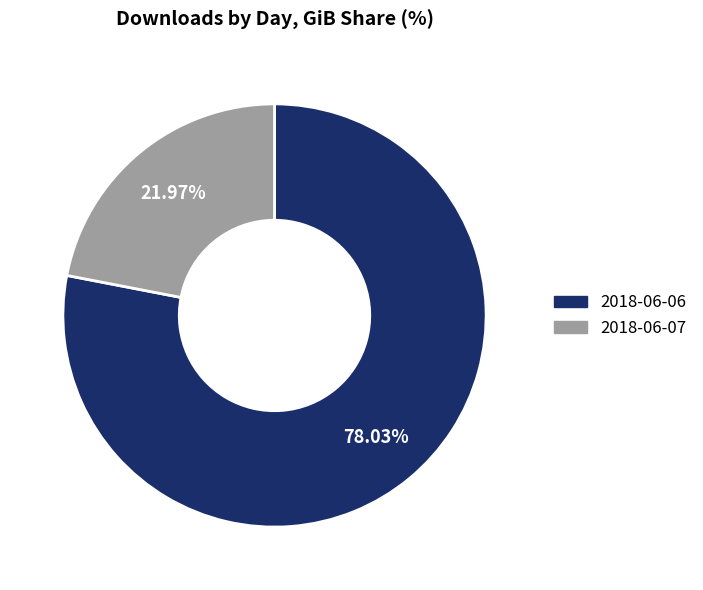

What percentage is NOT represented by 2018-06-07?

78.0%